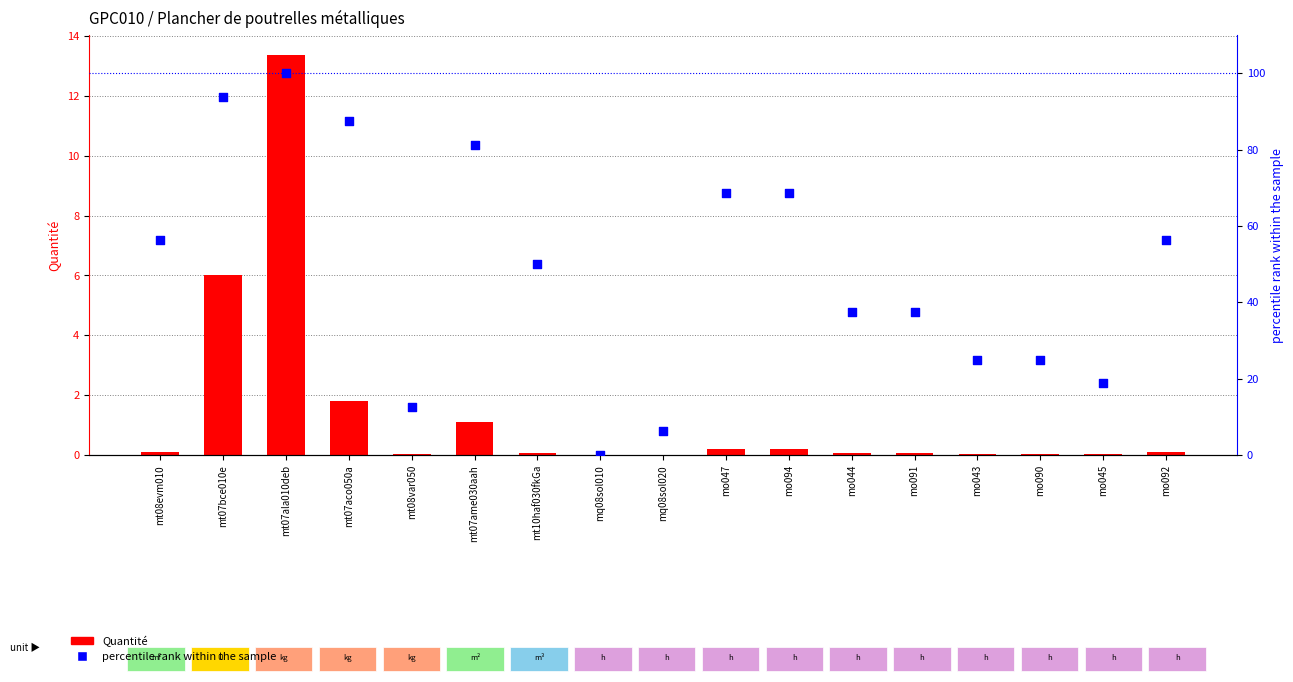

At how many categories does at least one series exceed 62?

6